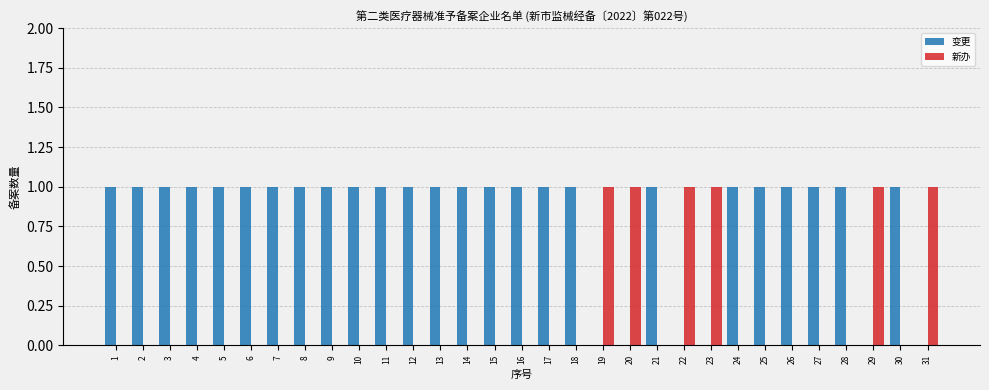

Count the number of categories in the chart.

31